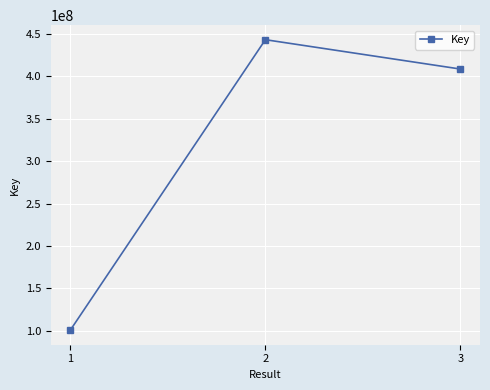

What is the smallest value displayed?

100776112